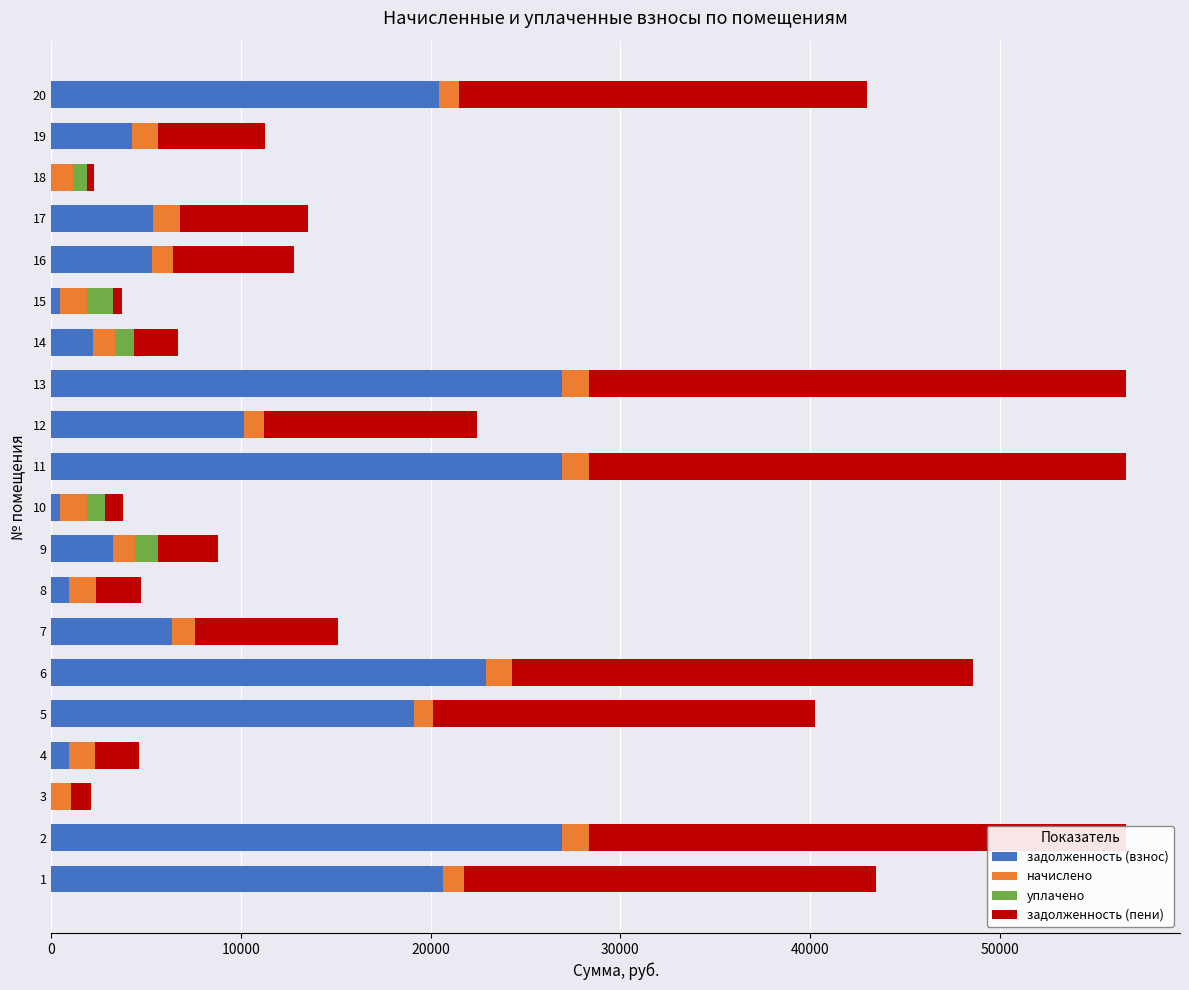

How many bars are there in each group?

4